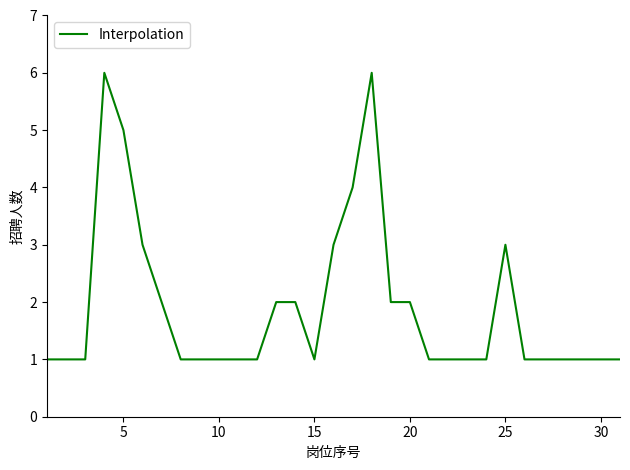

What is the maximum value shown in the chart?

6